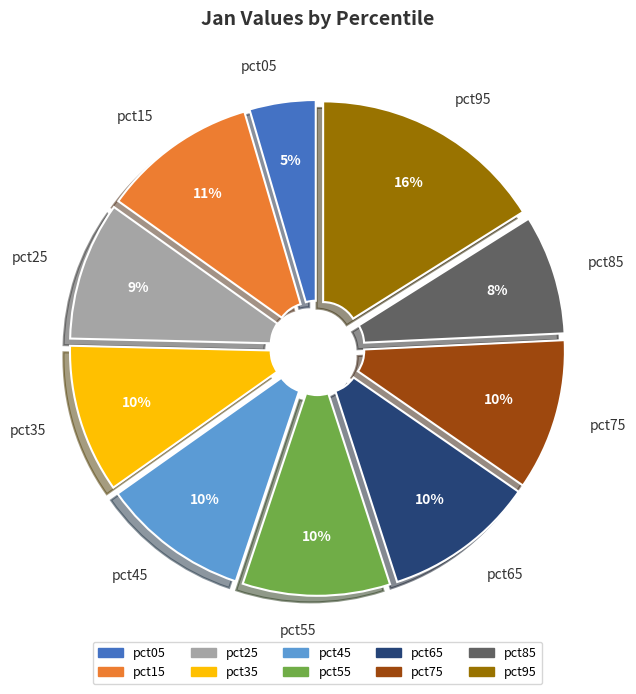

To the nearest percent, what is the combined percentage of pct85 and pct35?

18%